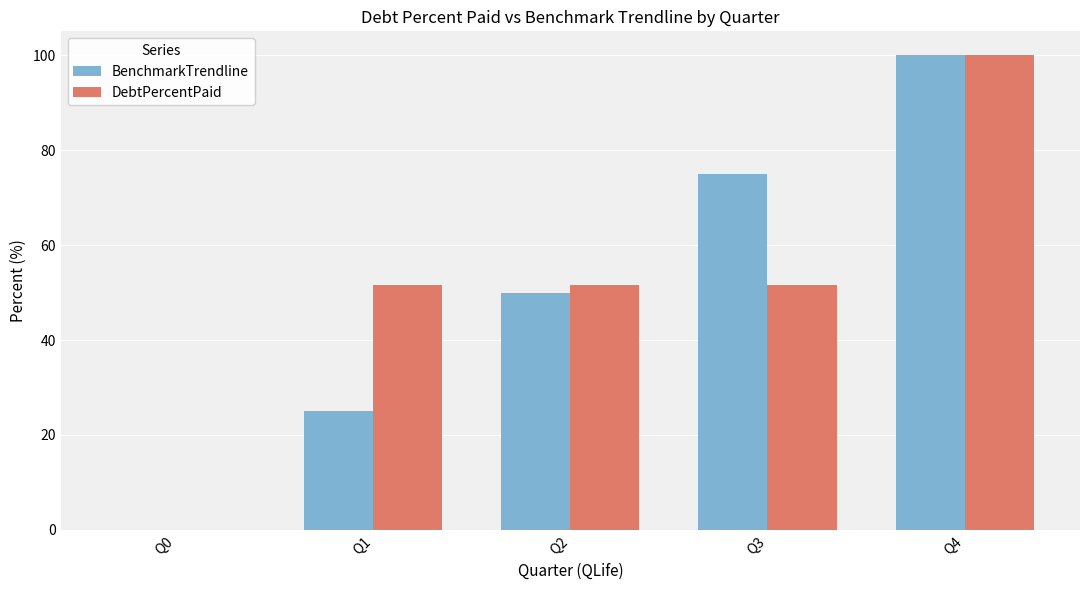

At which category is the sum across all series the highest?

Q4